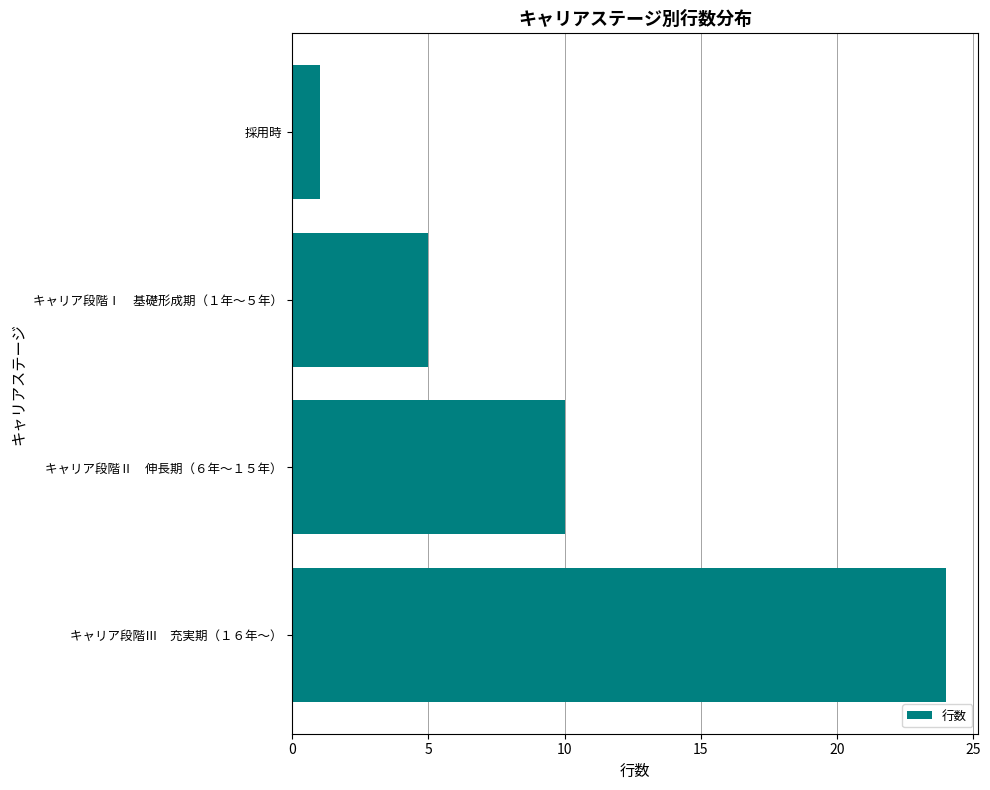

At which category does the chart reach its peak across all series?

キャリア段階Ⅲ　充実期（１６年～）